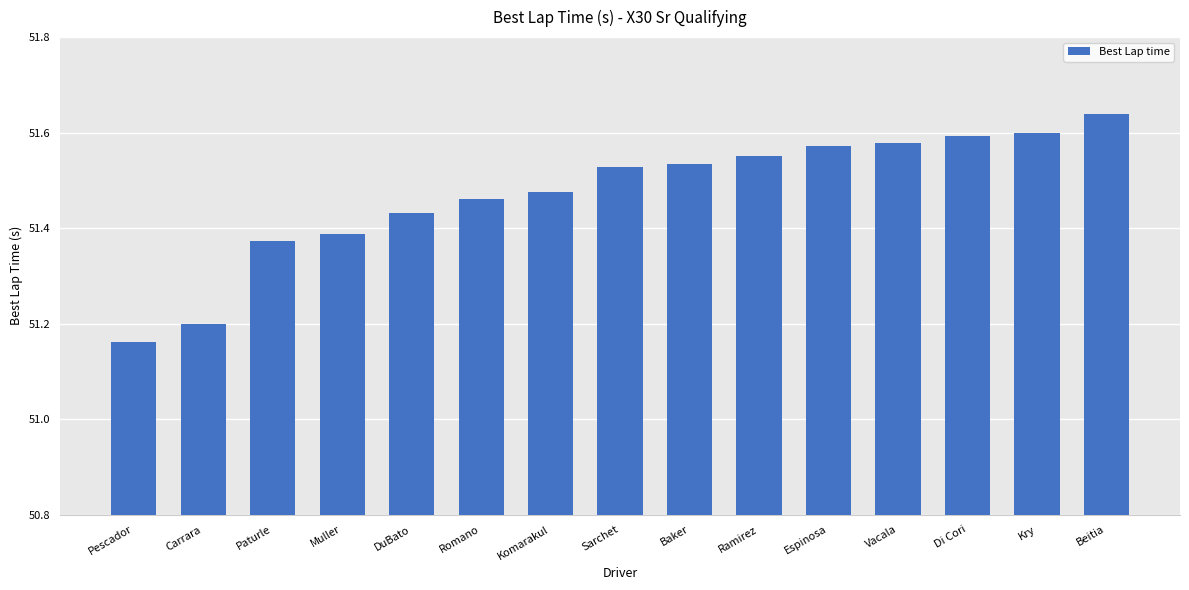

What is the sum of the values at Komarakul and Di Cori?

103.1